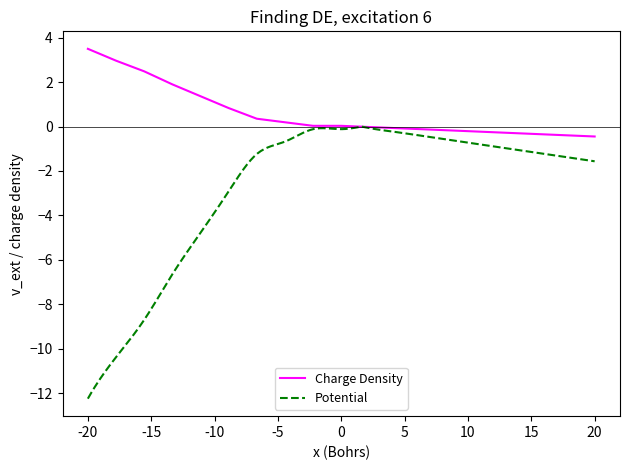

The Charge Density series shows 5.9 at -20. True or false?

False